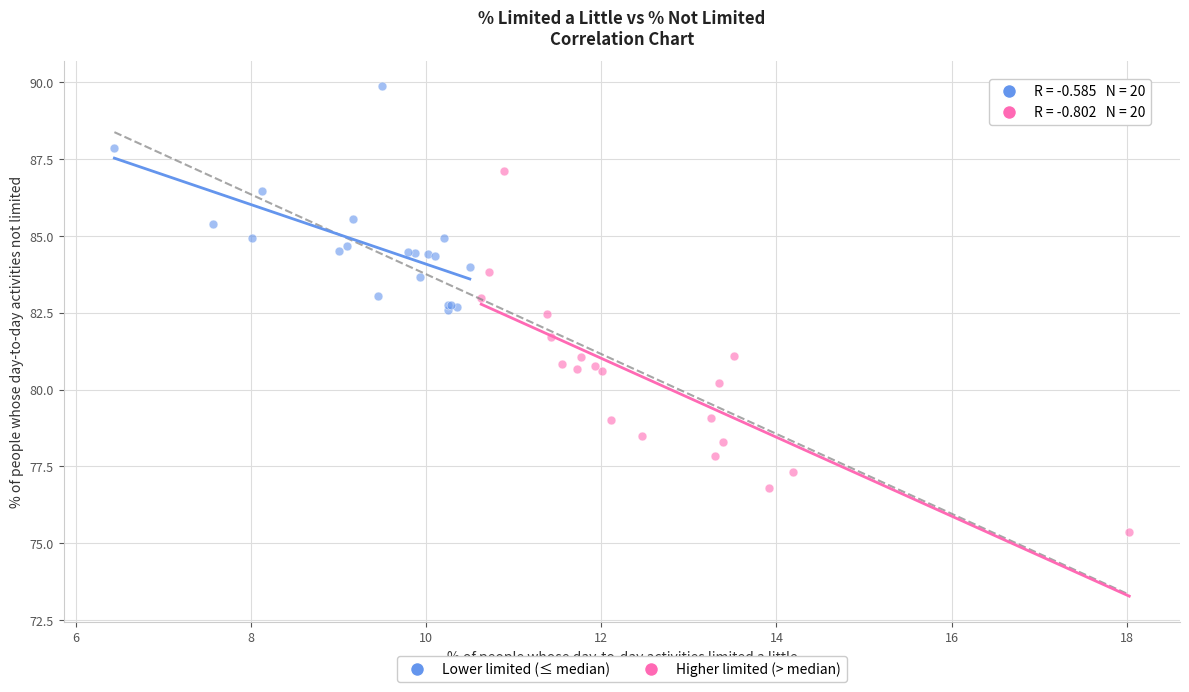

Which series reaches the minimum Y coordinate?

Higher limited (> median)